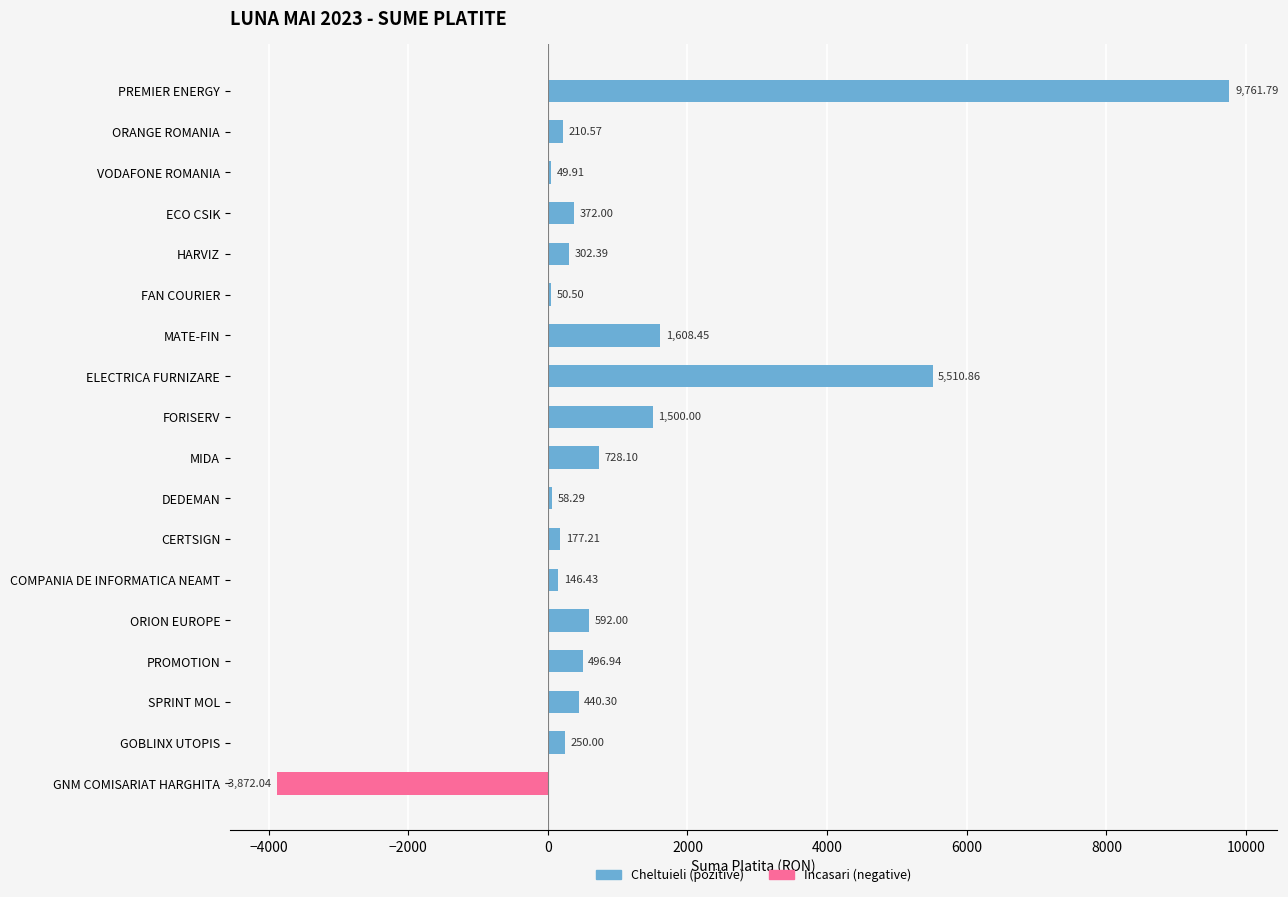

Approximately how many times larger is the value at PROMOTION compared to FORISERV?

0.3